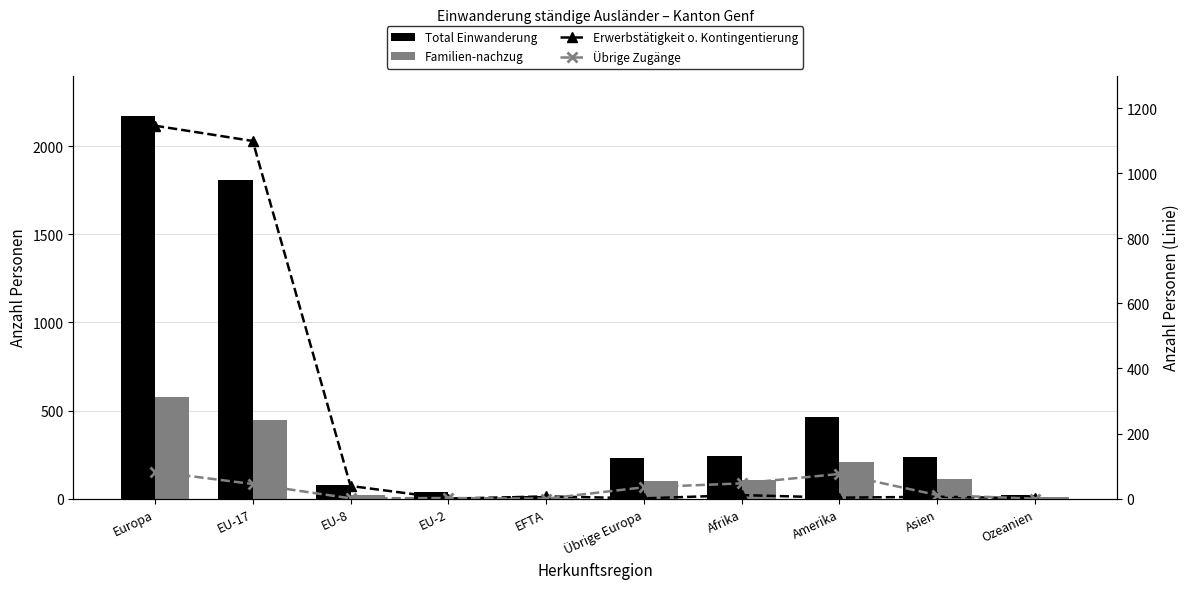

How many groups of bars are there?

10